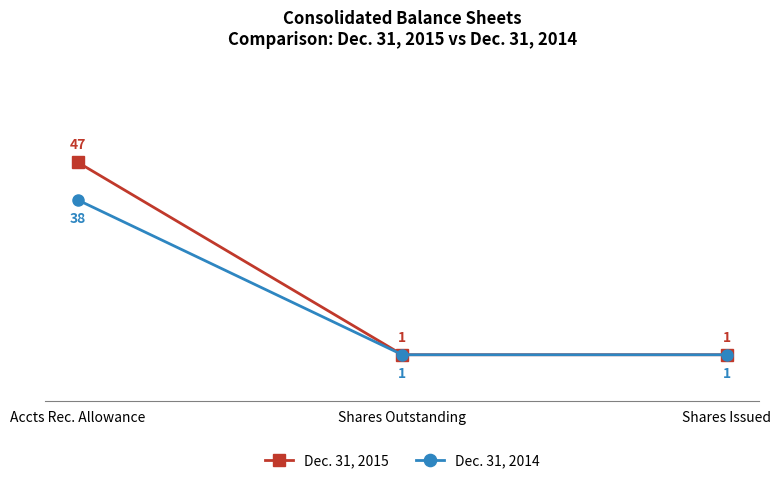

True or false: Dec. 31, 2014 has a value of 1 at Shares Outstanding.

True